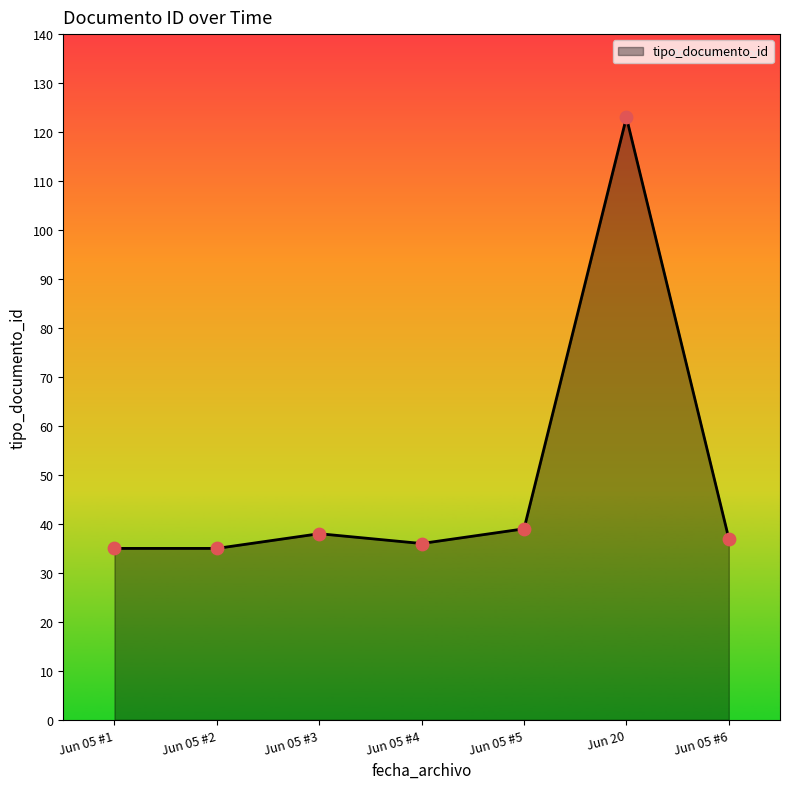

What is the ratio of the value at Jun 05 #2 to the value at Jun 05 #6?

0.9